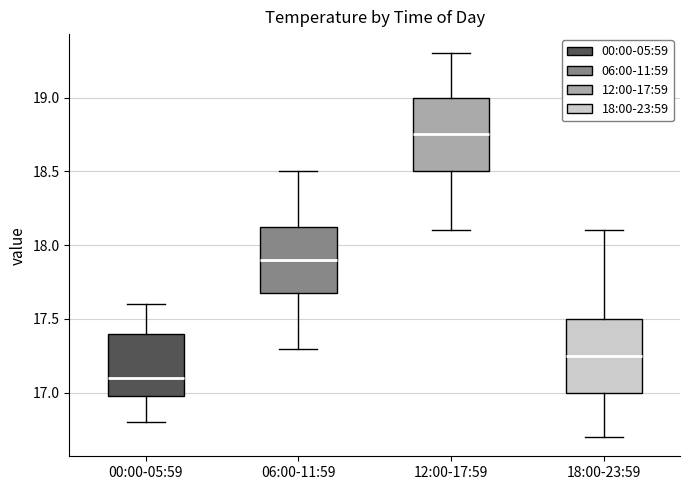

Reading left to right, transcribe this box plot: for each box, give where its median line is, the range the box spans, and where its two whiskers end, as read against the y-axis. The values are not printed on the chart, so give them approximately, as read against the axis.

00:00-05:59: median 17.10, box 17.00 to 17.40, whiskers 16.80 to 17.60
06:00-11:59: median 17.90, box 17.70 to 18.15, whiskers 17.30 to 18.50
12:00-17:59: median 18.75, box 18.50 to 19.00, whiskers 18.10 to 19.30
18:00-23:59: median 17.25, box 17.00 to 17.50, whiskers 16.70 to 18.10